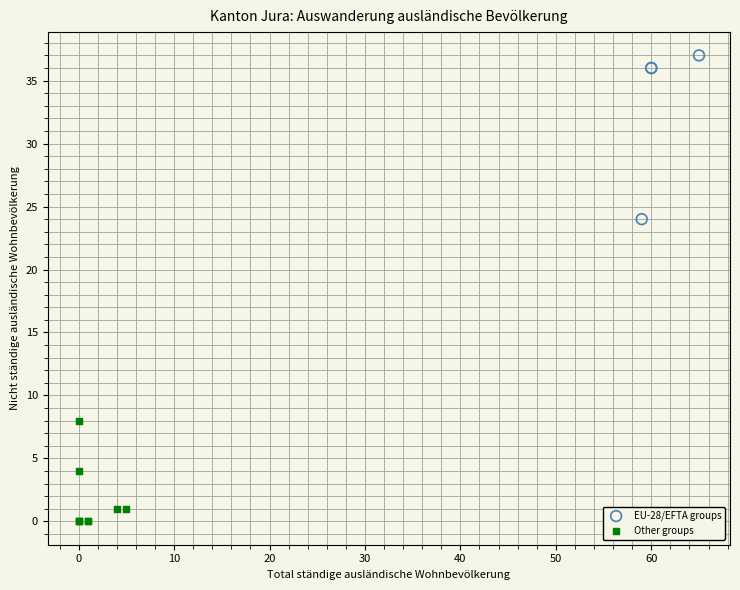

Which series reaches the minimum Y coordinate?

Other groups